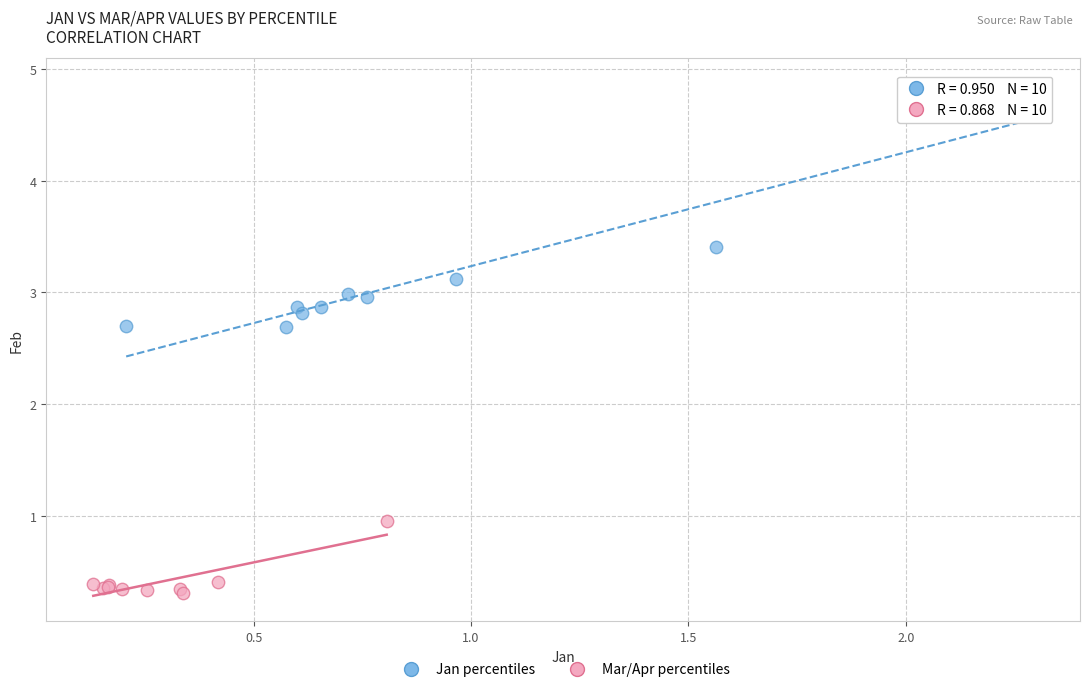

Which series contains the lowest Y value?

Mar/Apr percentiles